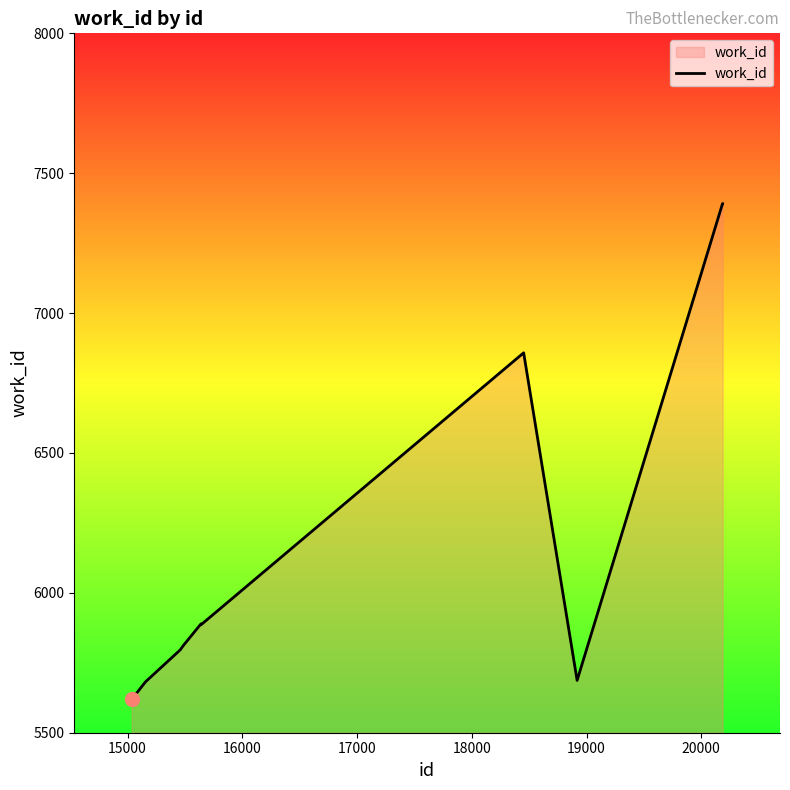

What is the greatest value displayed?

7391